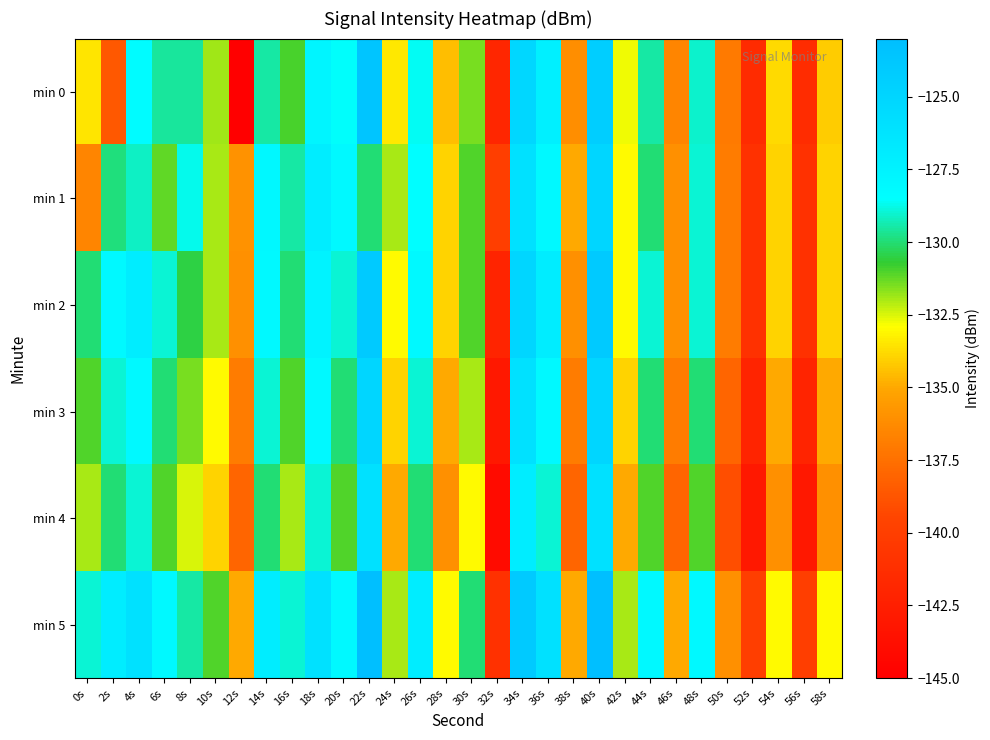

At 10s, list the series in order from smallest to largest.

min 4, min 3, min 2, min 1, min 0, min 5